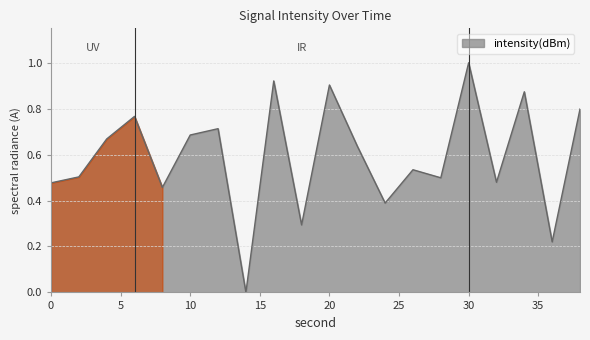

How many lines are shown in the chart?

1